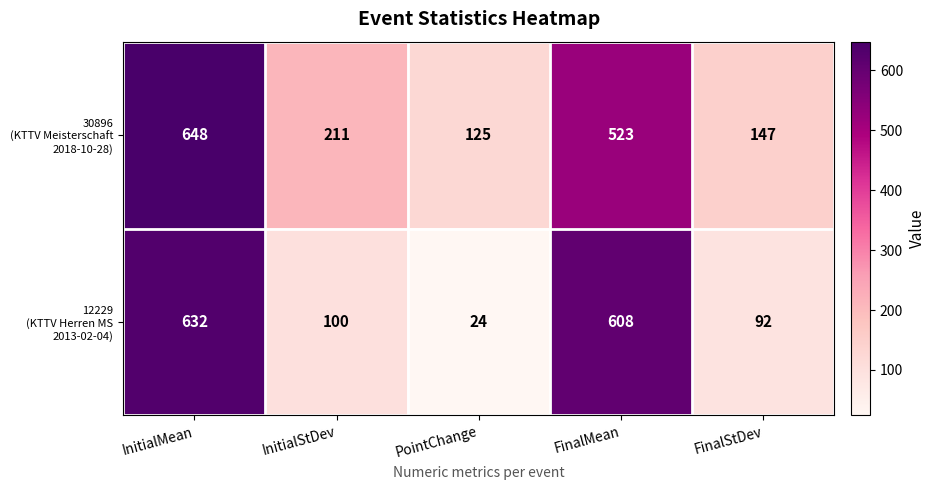

What is the difference between the highest and lowest values at PointChange?

101